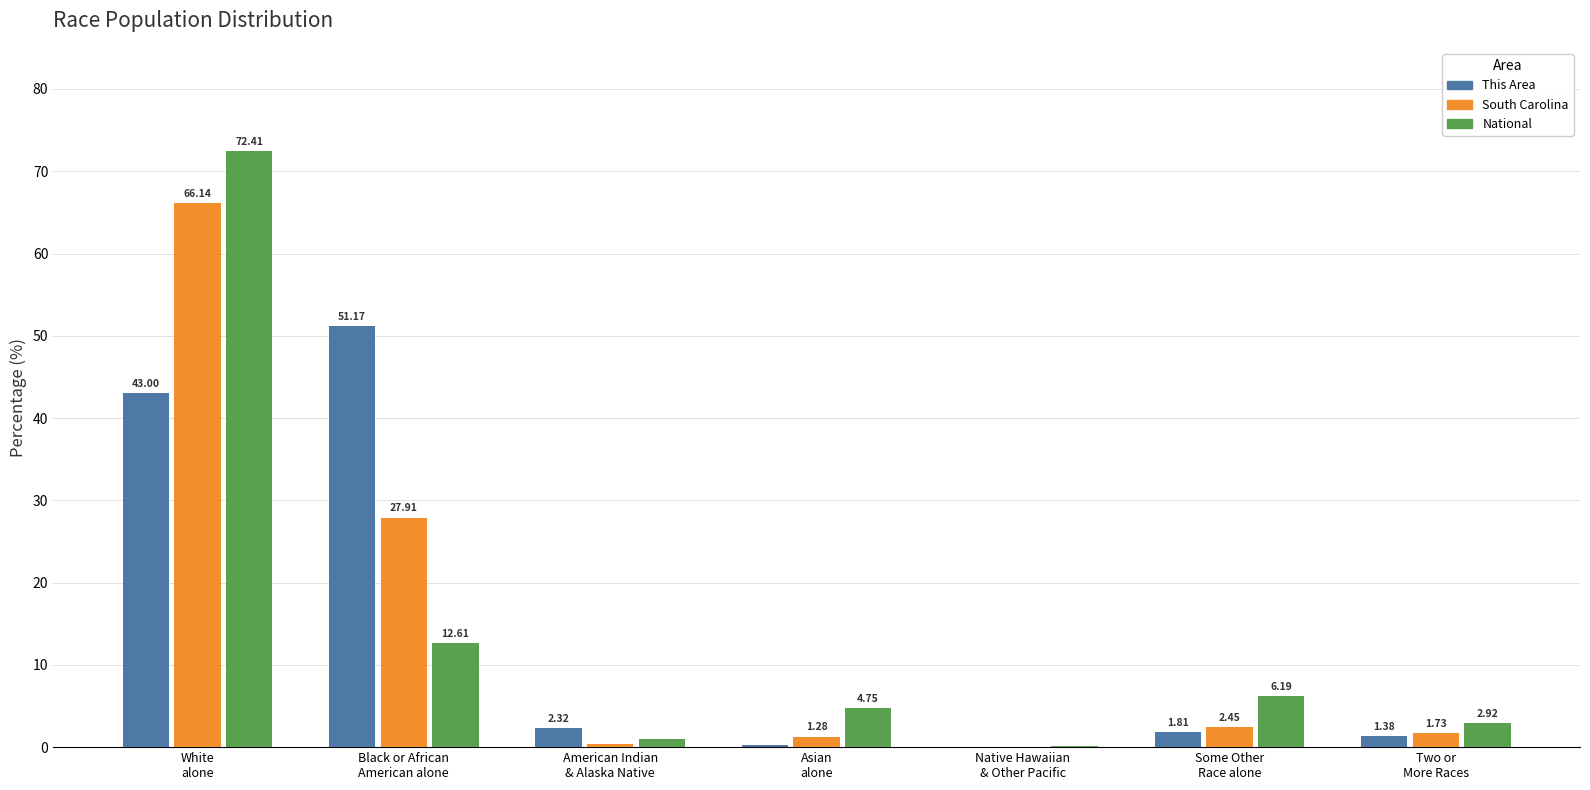

What is the sum of all South Carolina values?

100.0